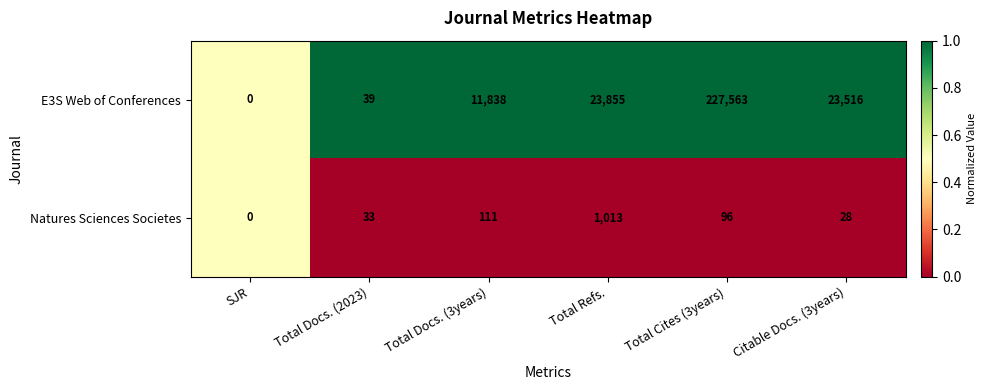

Which series has the largest range (max minus min)?

E3S Web of Conferences